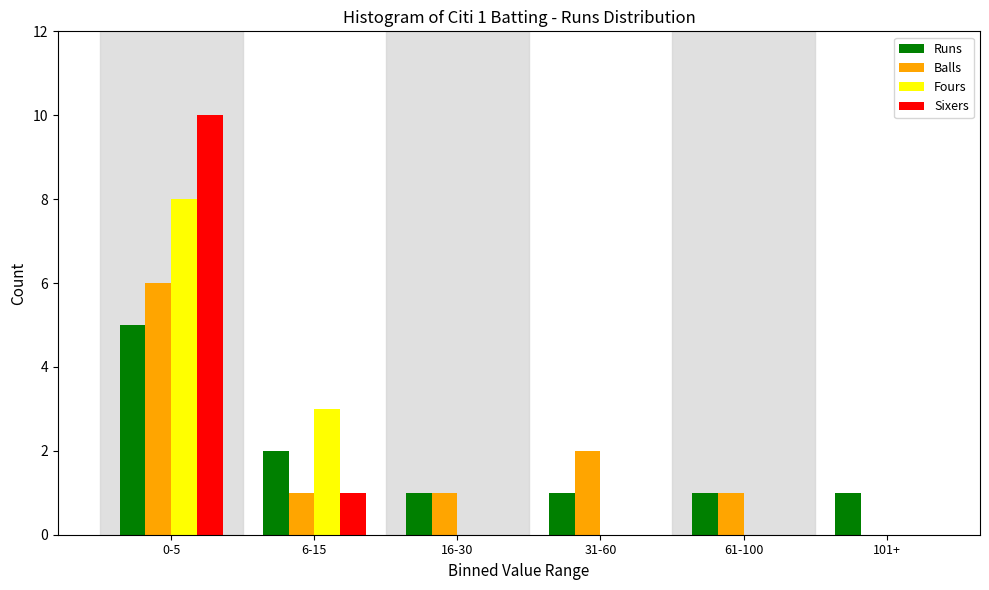

Reading left to right, extract all data points from this chart.

Runs: 0-5=5	6-15=2	16-30=1	31-60=1	61-100=1	101+=1
Balls: 0-5=6	6-15=1	16-30=1	31-60=2	61-100=1	101+=0
Fours: 0-5=8	6-15=3	16-30=0	31-60=0	61-100=0	101+=0
Sixers: 0-5=10	6-15=1	16-30=0	31-60=0	61-100=0	101+=0